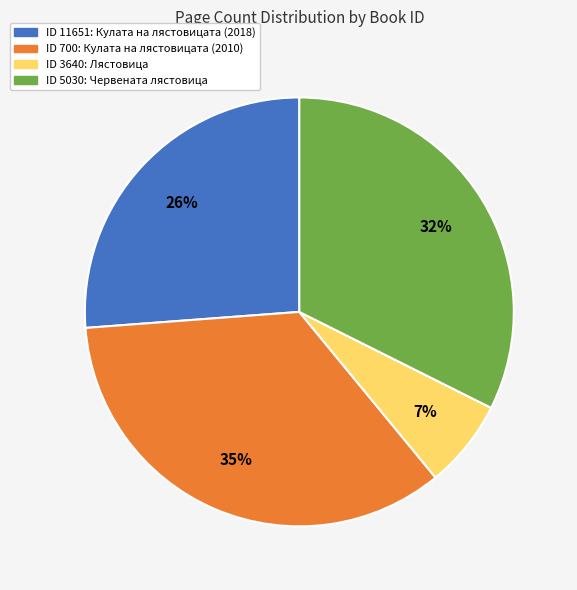

How many segments does this pie chart have?

4